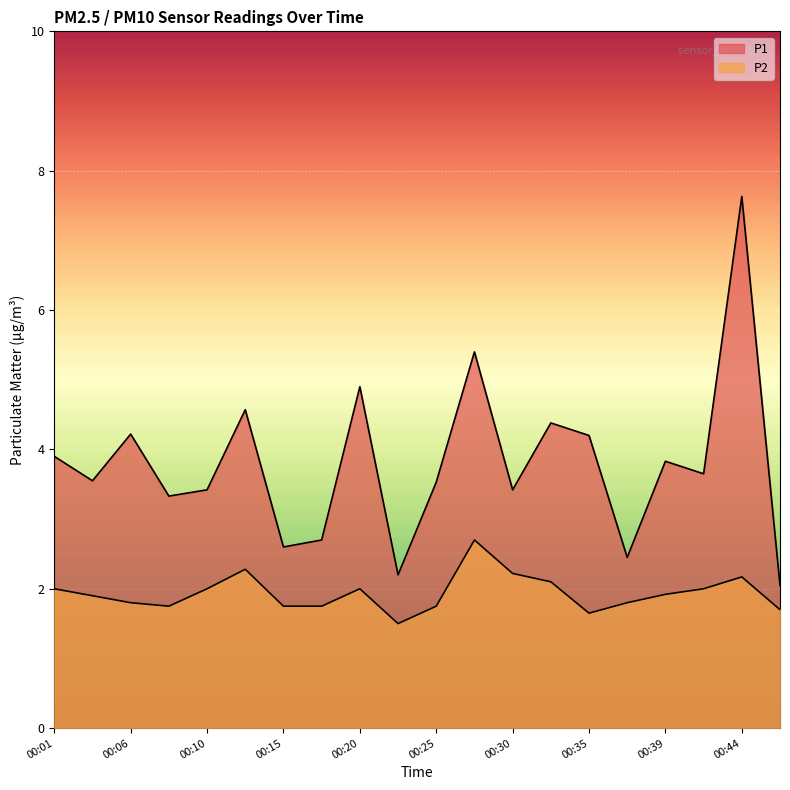

True or false: P2 and P1 intersect in this chart.

False